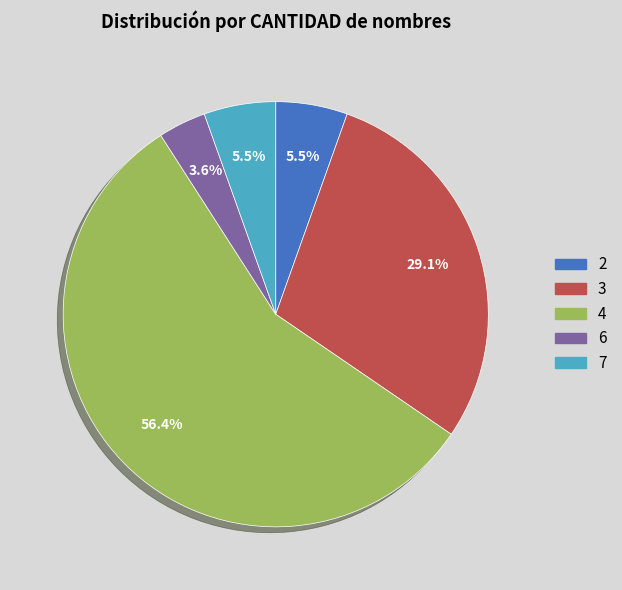

Is 7 the majority of the pie?

No